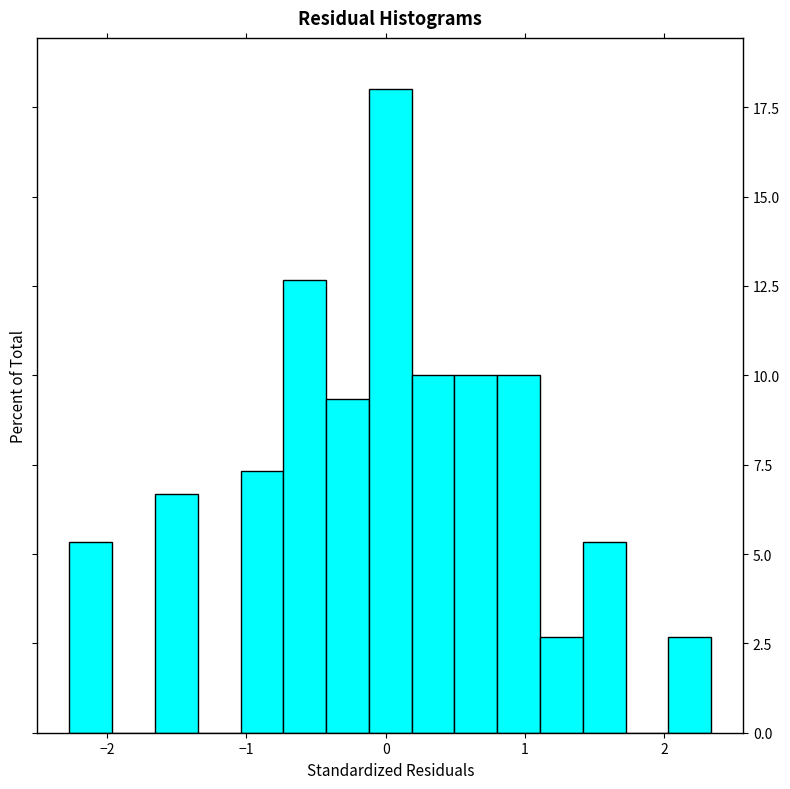

Read against the x-axis, roughly where is the centre of the tallest bar?

0.0